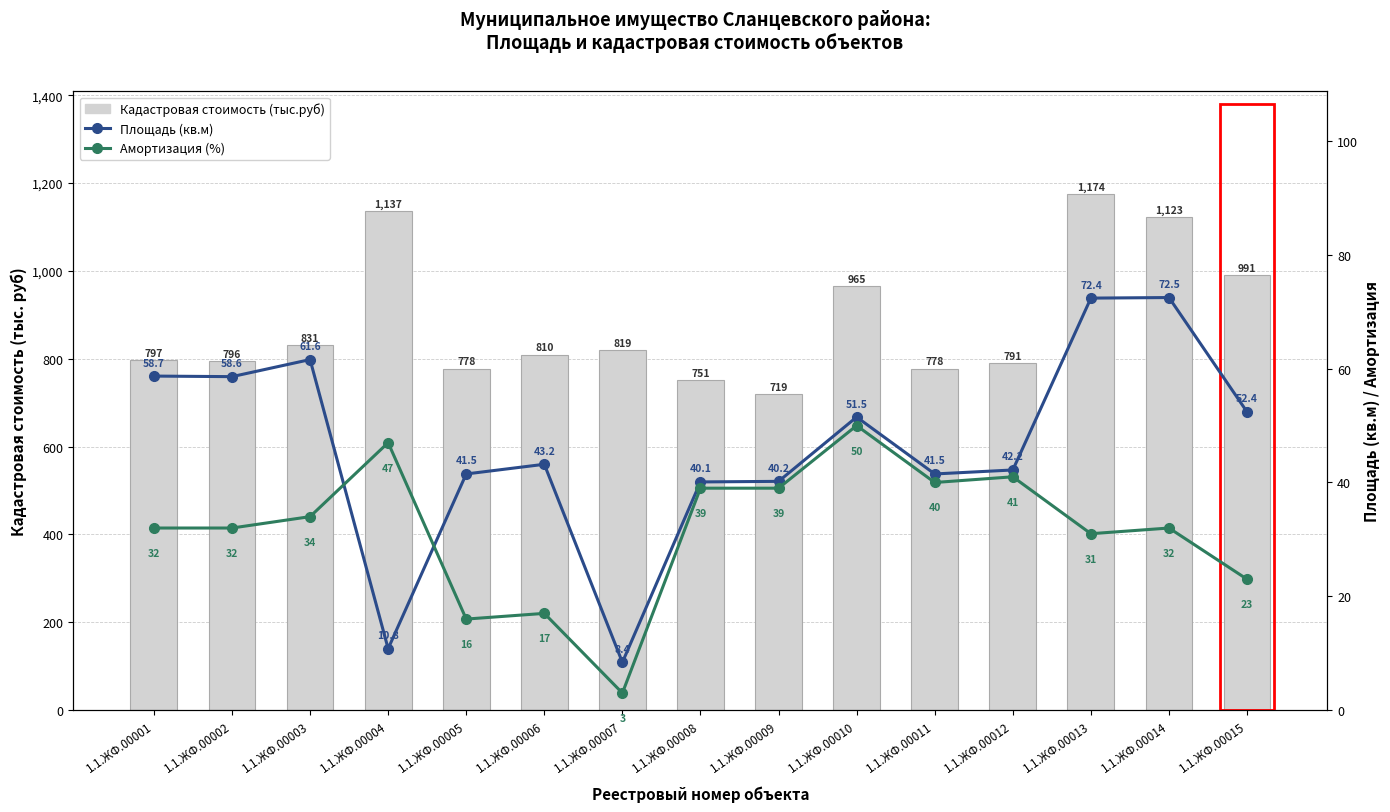

What are all the series names shown in the legend?

Кадастровая стоимость (тыс.руб), Площадь (кв.м), Амортизация (%)